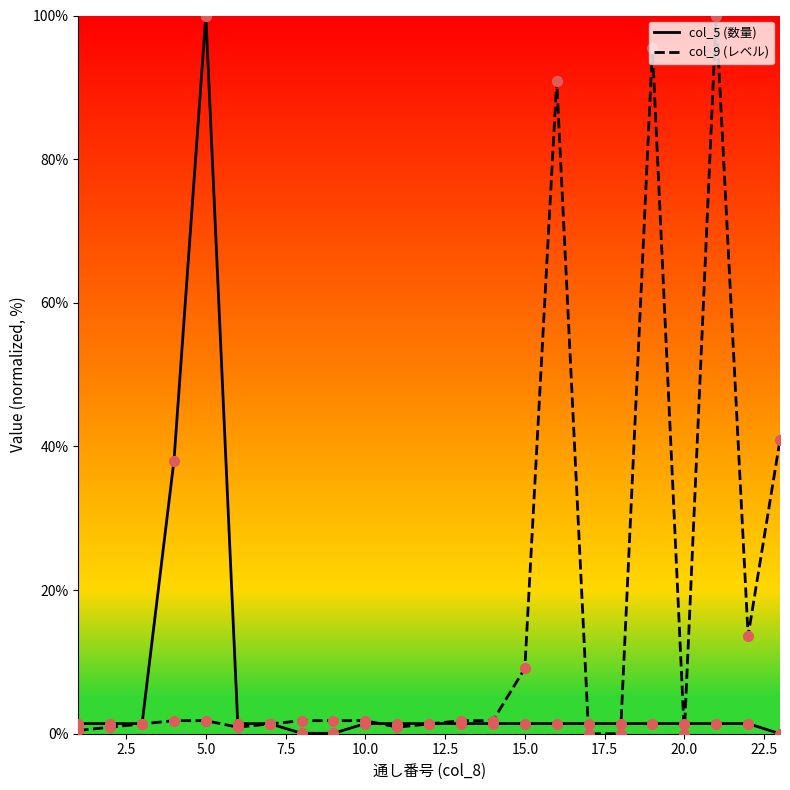

Which series has the widest spread of Y values?

col_5